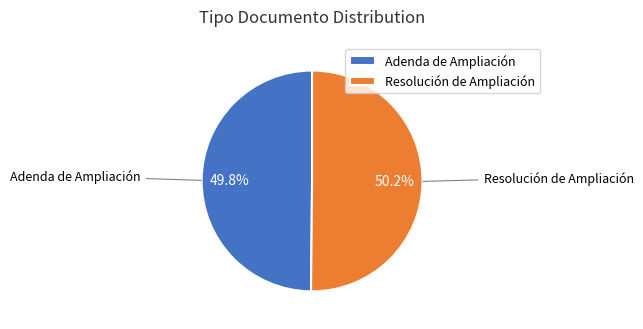

Approximately how many times larger is the value at Resolución de Ampliación compared to Adenda de Ampliación?

1.0